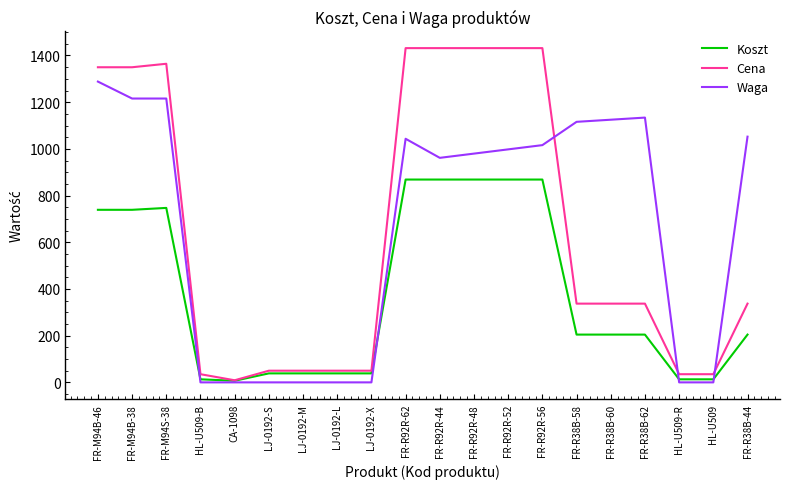

List the series in order of their peak value, lowest first.

Koszt, Waga, Cena